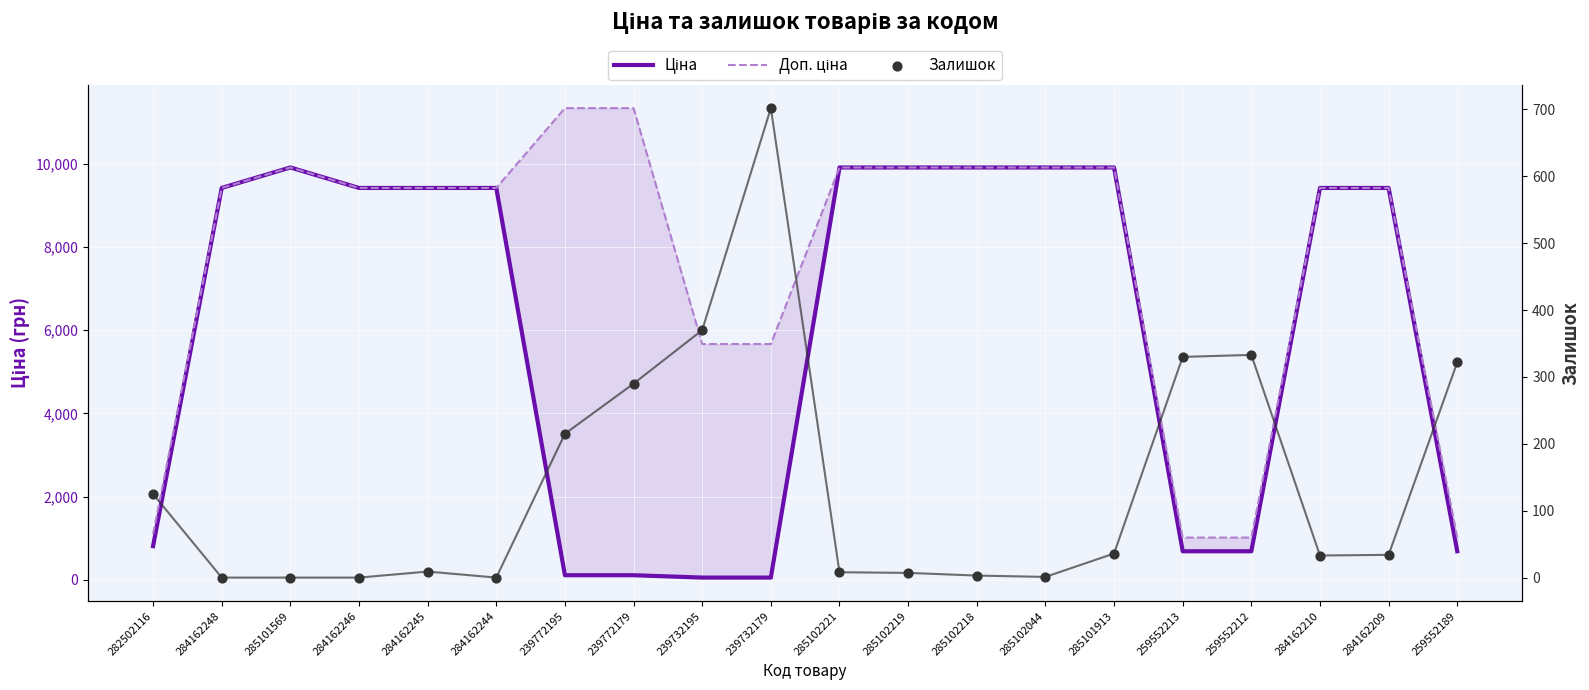

Which series has the largest total across all categories?

Доп. ціна